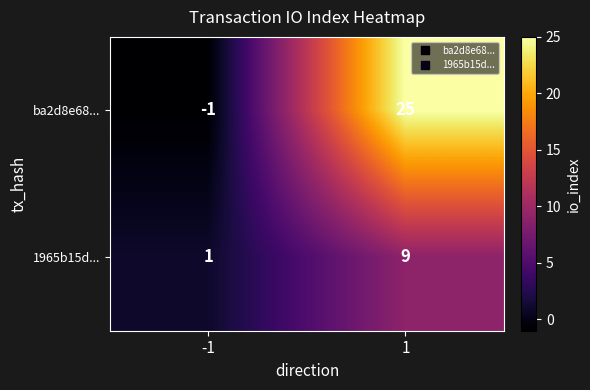

True or false: ba2d8e68... has a value of 25 at 1.

True